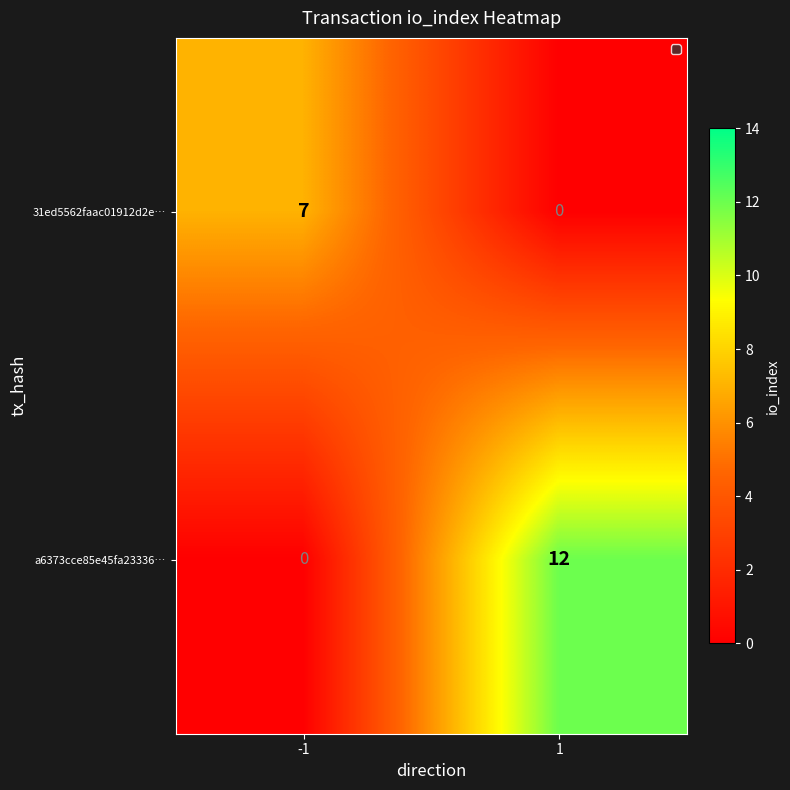

What is the average value of the 31ed5562faac01912d2e… series?

4